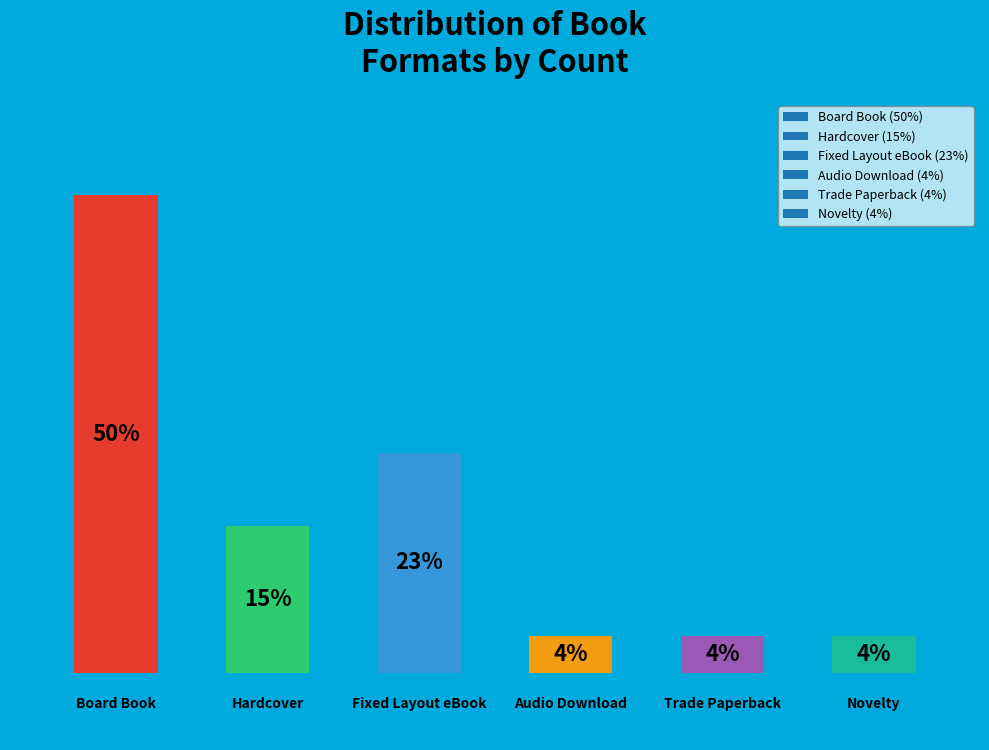

Does the chart contain any negative values?

No